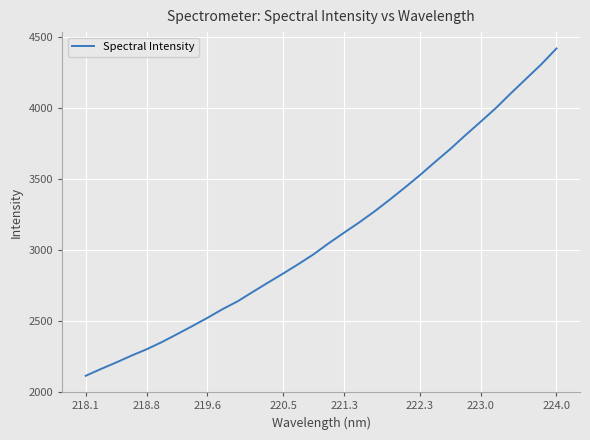

What is the difference between the maximum and minimum values?

2307.4